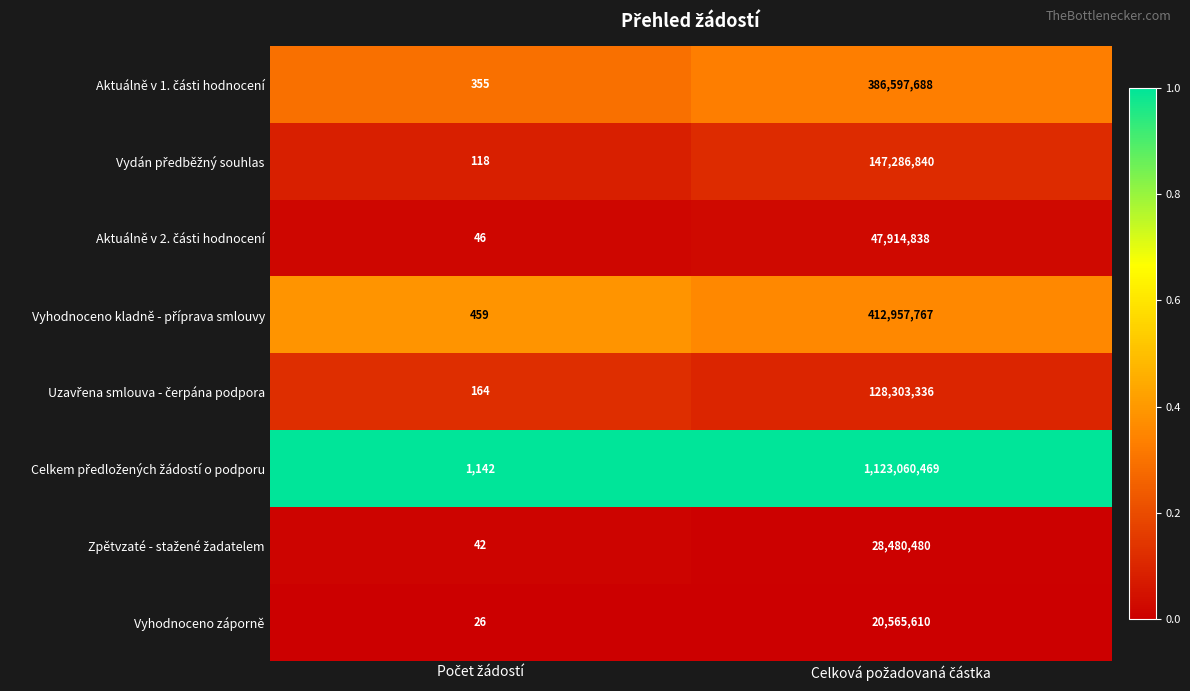

What is the maximum value shown in the chart?

1123060469